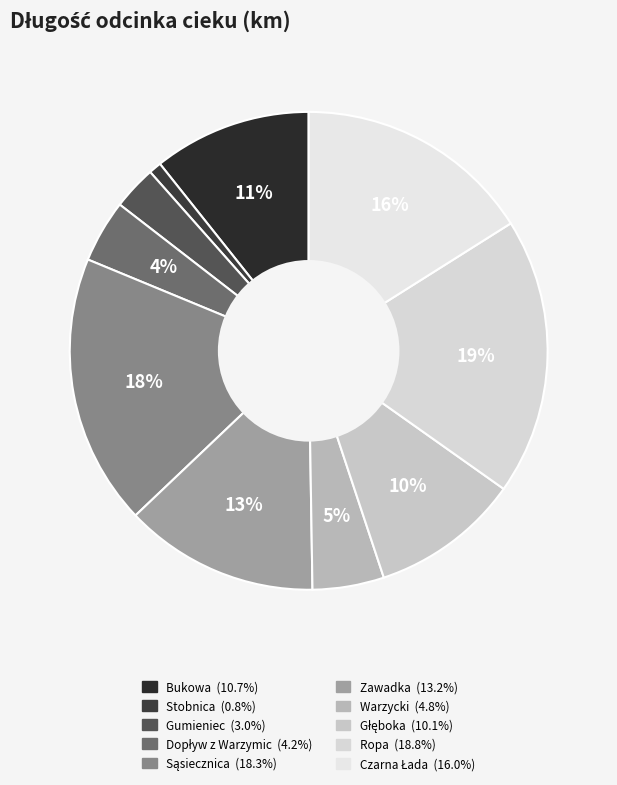

Is there any slice that represents more than half of the pie?

No